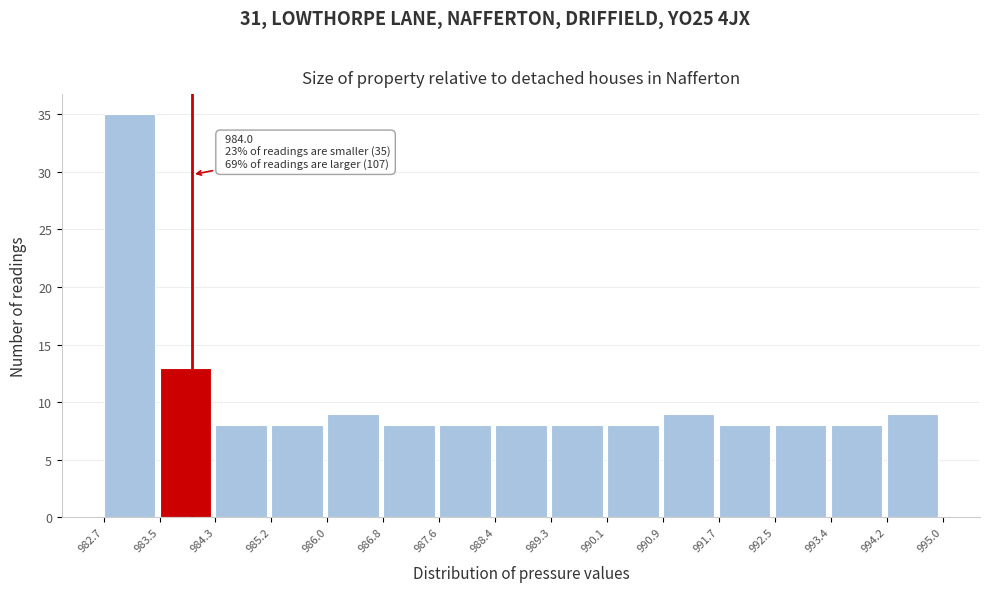

Over which range of the x-axis is the bar tallest?

982.7 to 983.5